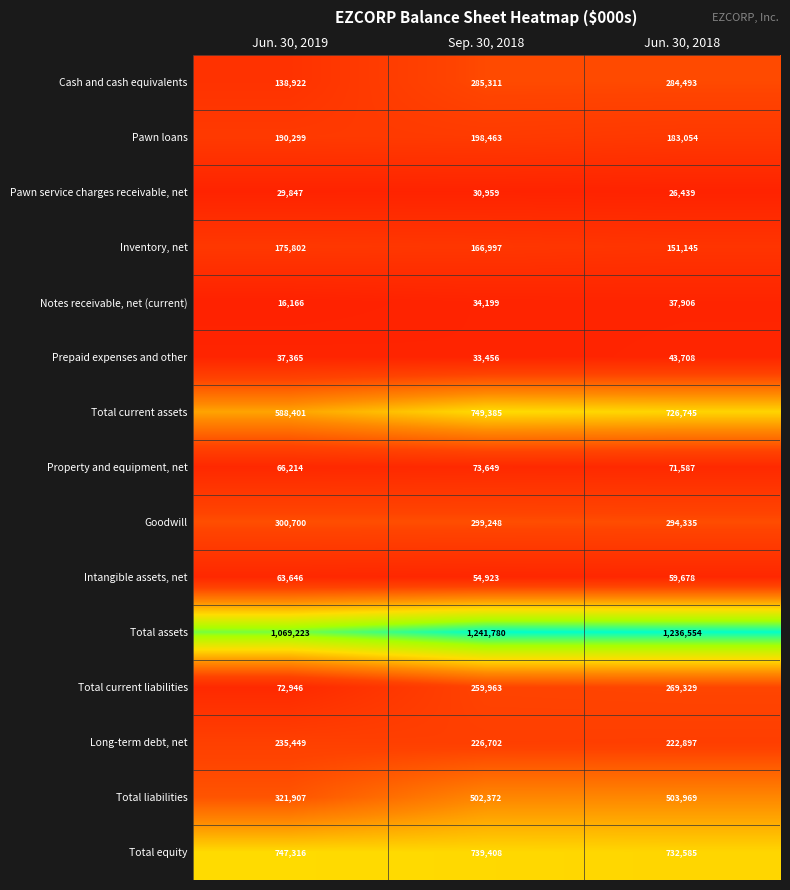

At how many categories does at least one series exceed 781068?

3